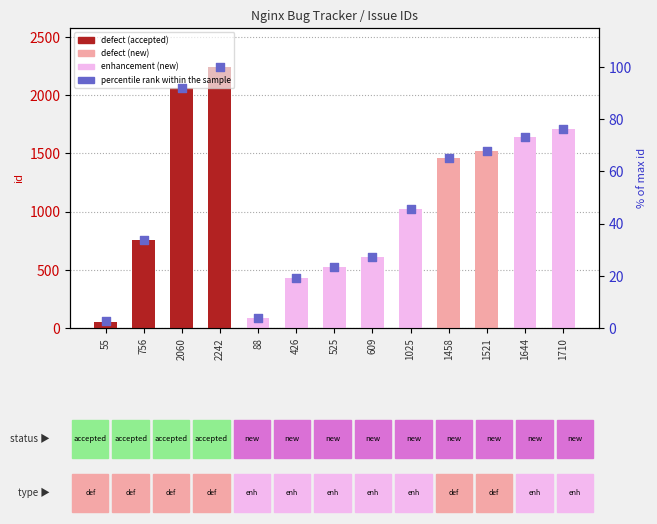

Is the value of percentile rank within the sample at 756 greater than the value of id at 525?

No